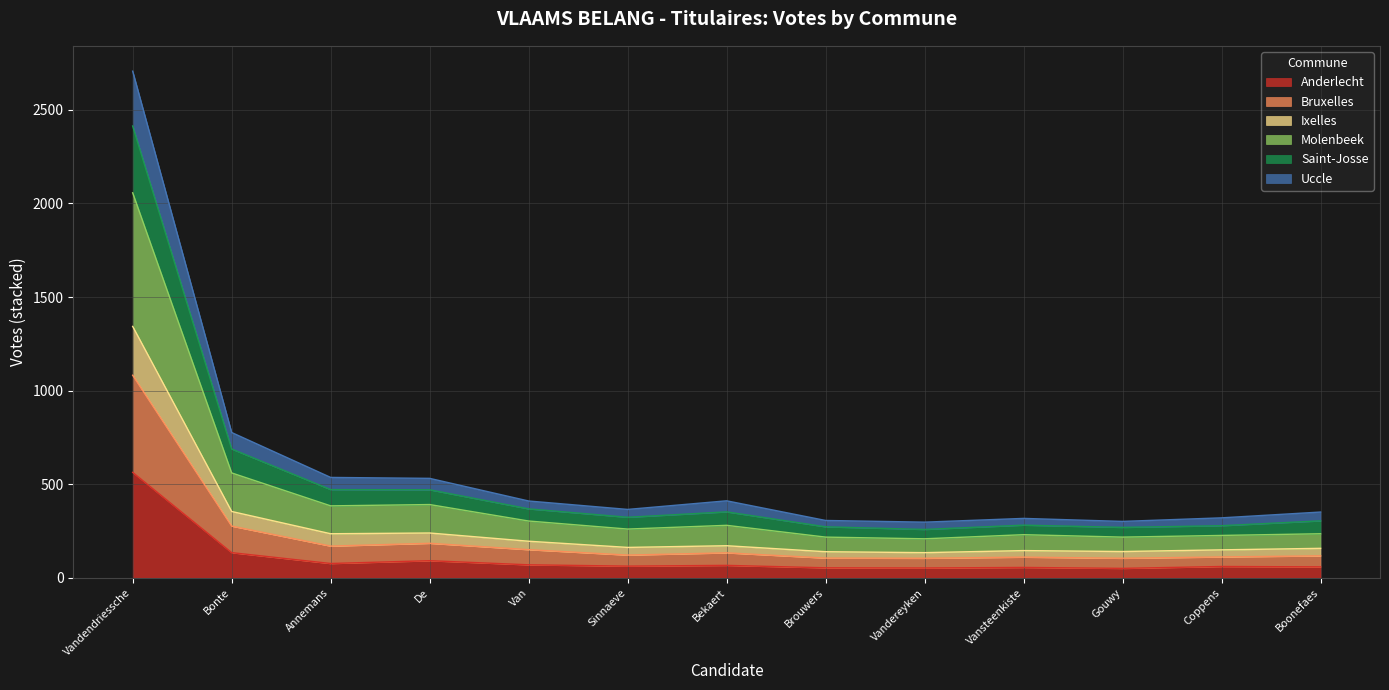

Which category has the highest value in the Anderlecht series?

Vandendriessche